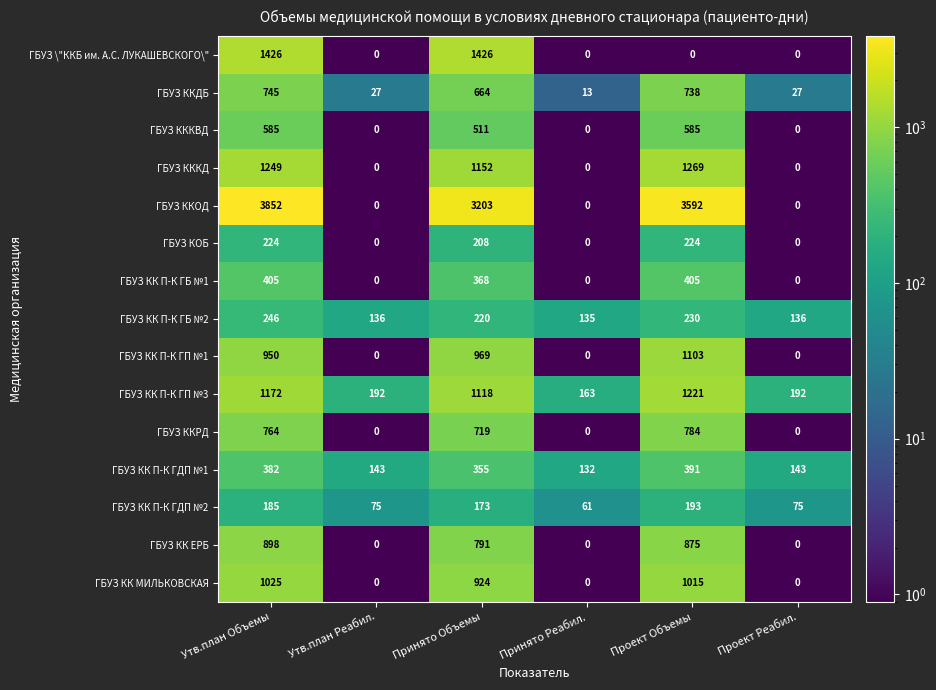

What is the sum of all ГБУЗ КК МИЛЬКОВСКАЯ values?

2964